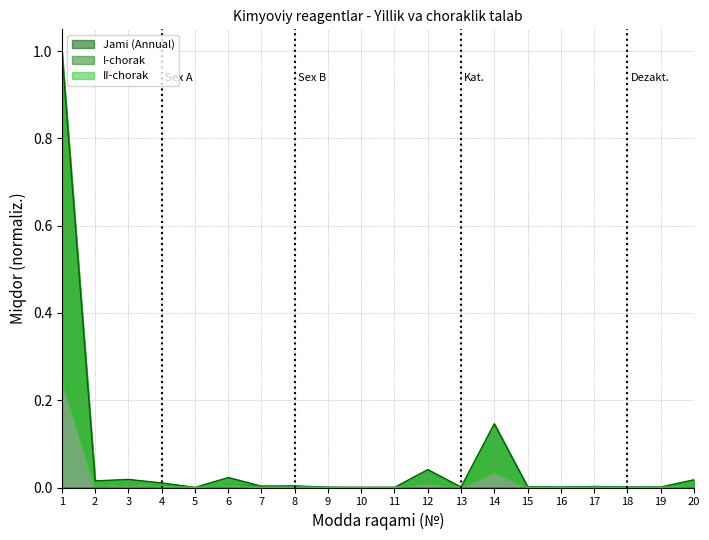

Reading left to right, transcribe all the data shown in this chart.

Jami (Annual): 1=1.0	2=0.0	3=0.0	4=0.0	5=0.0	6=0.0	7=0.0	8=0.0	9=0.0	10=0.0	11=0.0	12=0.0	13=0.0	14=0.1	15=0.0	16=0.0	17=0.0	18=0.0	19=0.0	20=0.0
I-chorak: 1=0.2	2=0.0	3=0.0	4=0.0	5=0.0	6=0.0	7=0.0	8=0.0	9=0.0	10=0.0	11=0.0	12=0.0	13=0.0	14=0.0	15=0.0	16=0.0	17=0.0	18=0.0	19=0.0	20=0.0
II-chorak: 1=0.2	2=0.0	3=0.0	4=0.0	5=0.0	6=0.0	7=0.0	8=0.0	9=0.0	10=0.0	11=0.0	12=0.0	13=0.0	14=0.0	15=0.0	16=0.0	17=0.0	18=0.0	19=0.0	20=0.0